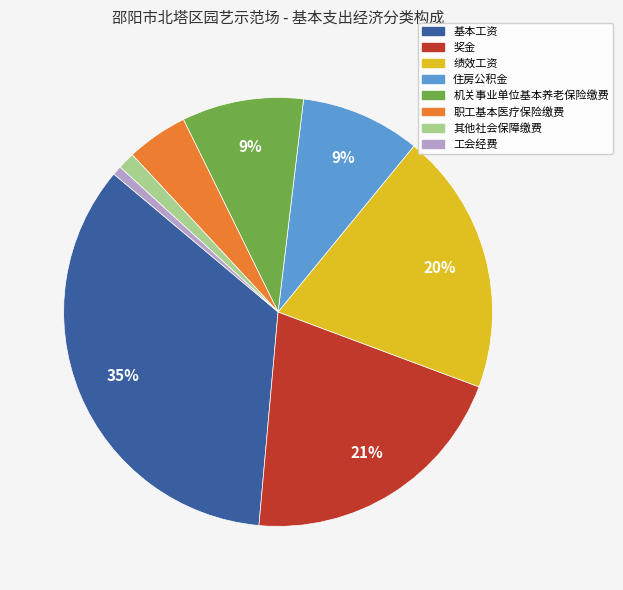

To the nearest percent, what is the difference between the largest and smallest slice percentages?

34%